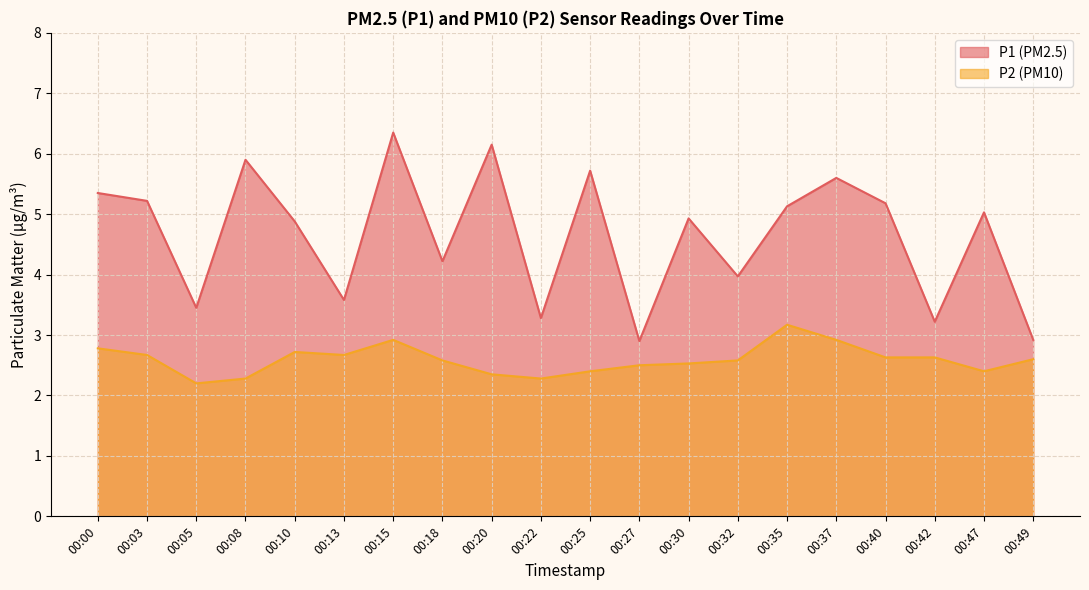

Is the value of P2 at 00:25 greater than the value of P1 at 00:30?

No